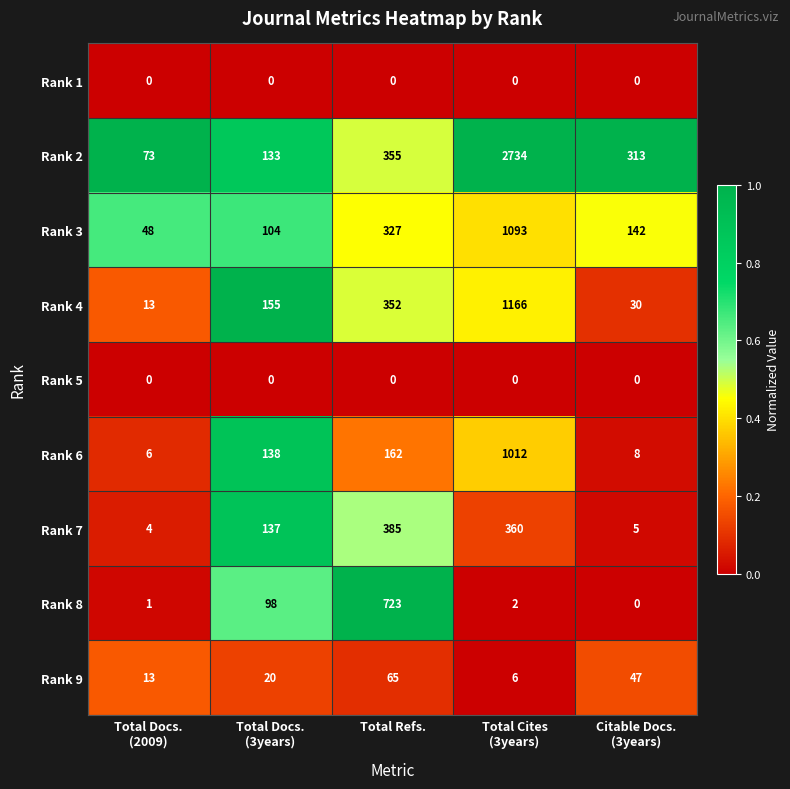

How many categories are shown in the chart?

5